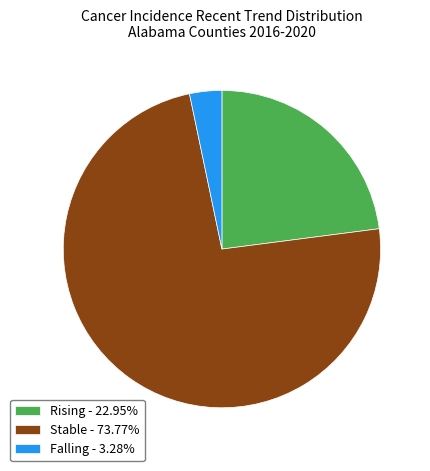

Approximately how many times larger is the value at Rising - 22.95% compared to Stable - 73.77%?

0.3